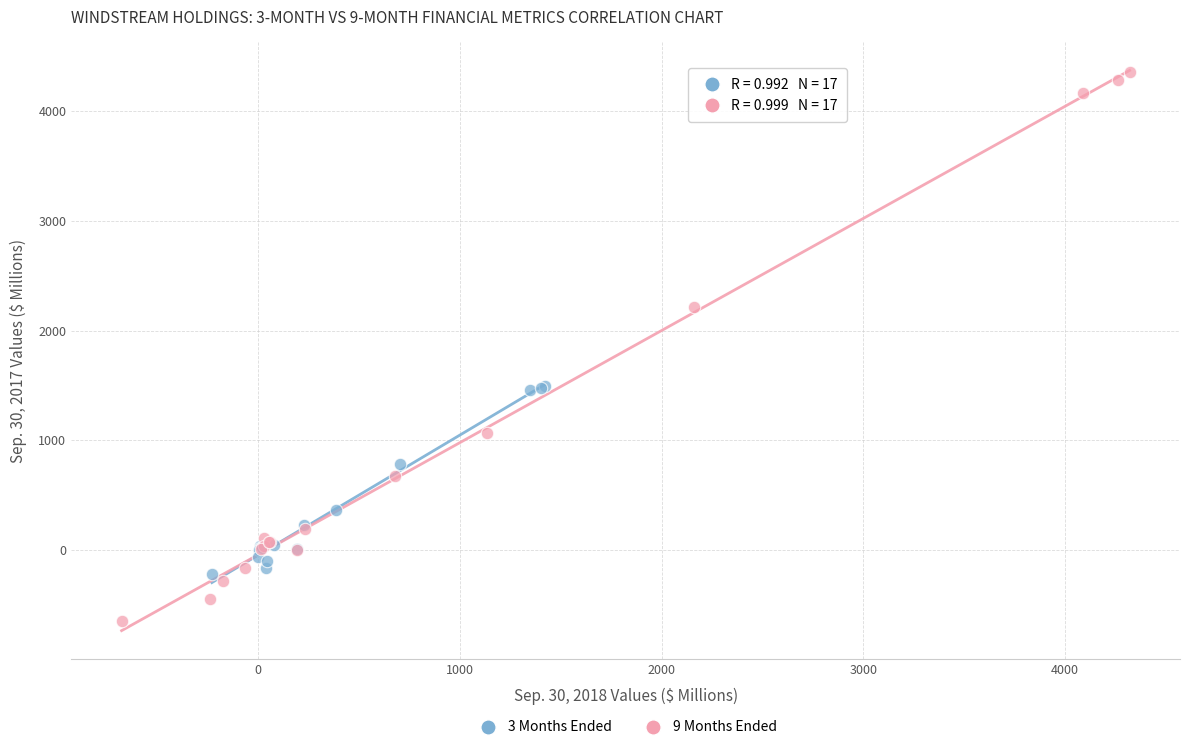

Which series contains the highest Y value?

9 Months Ended